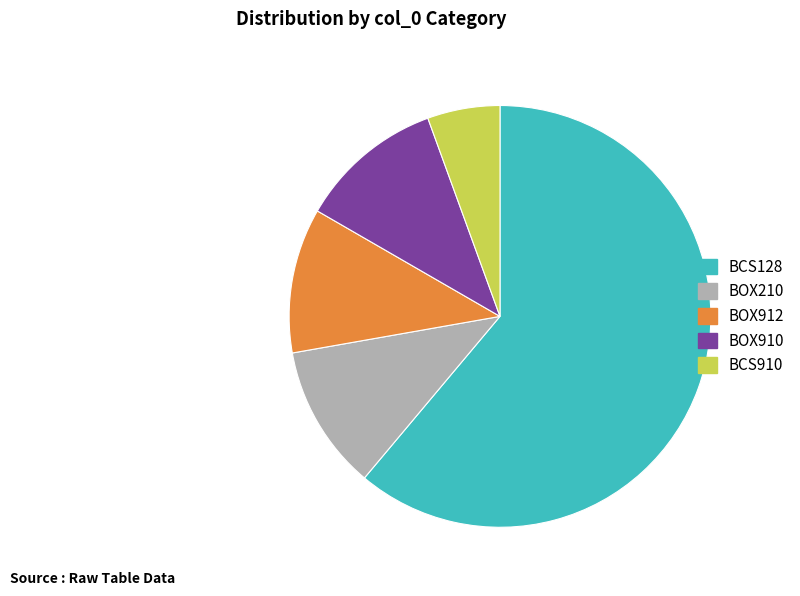

Which slice is the largest?

BCS128